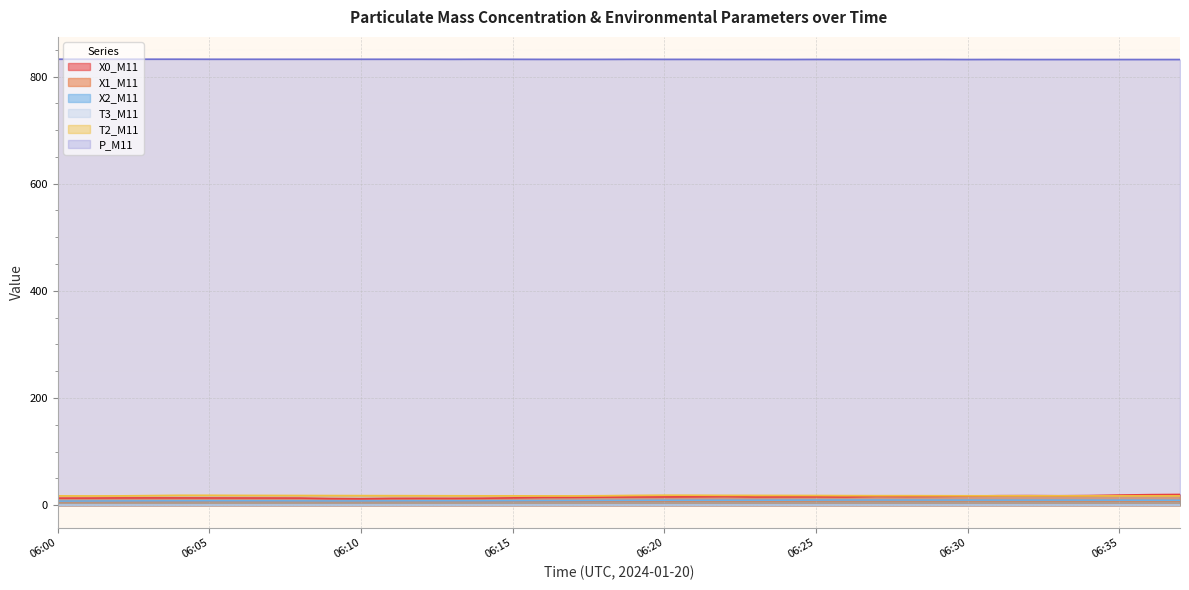

At how many categories does at least one series exceed 326?

38